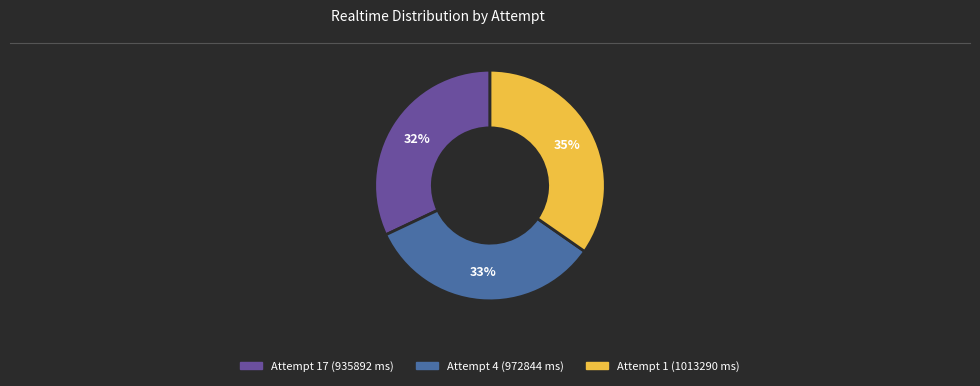

Which category has the smallest portion of the pie?

Attempt 17 (935892 ms)